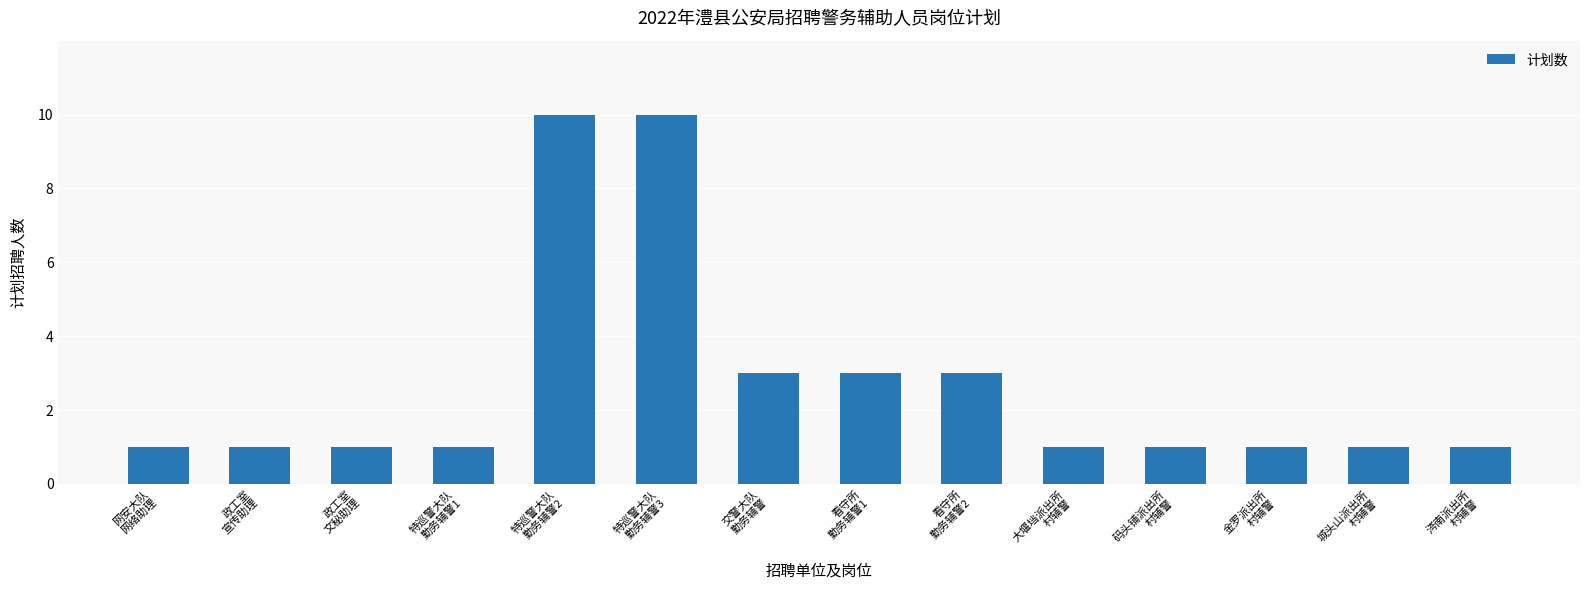

Reading left to right, extract all data points from this chart.

网安大队
网络助理=1	政工室
宣传助理=1	政工室
文秘助理=1	特巡警大队
勤务辅警1=1	特巡警大队
勤务辅警2=10	特巡警大队
勤务辅警3=10	交警大队
勤务辅警=3	看守所
勤务辅警1=3	看守所
勤务辅警2=3	大堰垱派出所
村辅警=1	码头铺派出所
村辅警=1	金罗派出所
村辅警=1	城头山派出所
村辅警=1	涔南派出所
村辅警=1